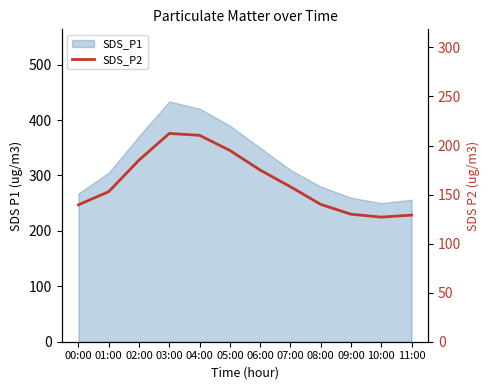

How many values exceed 158?

5